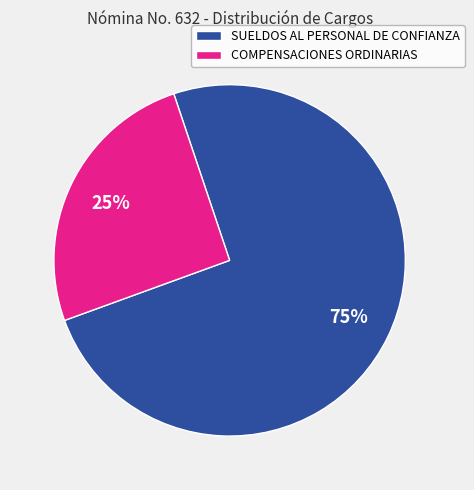

To the nearest percent, what portion does SUELDOS AL PERSONAL DE CONFIANZA represent?

75%